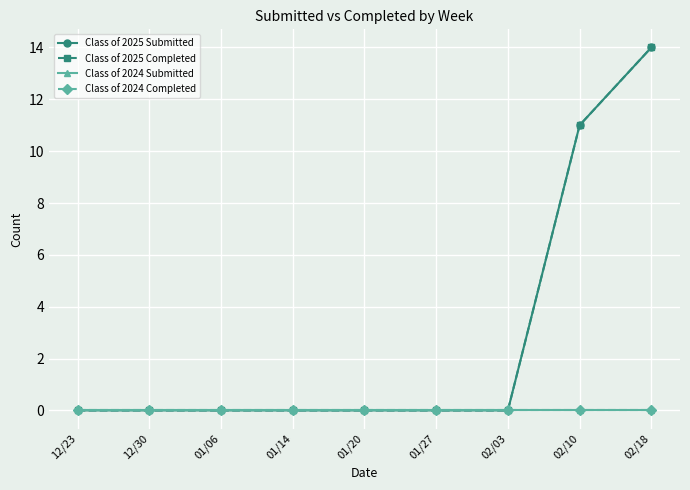

Does the chart have visible grid lines?

Yes